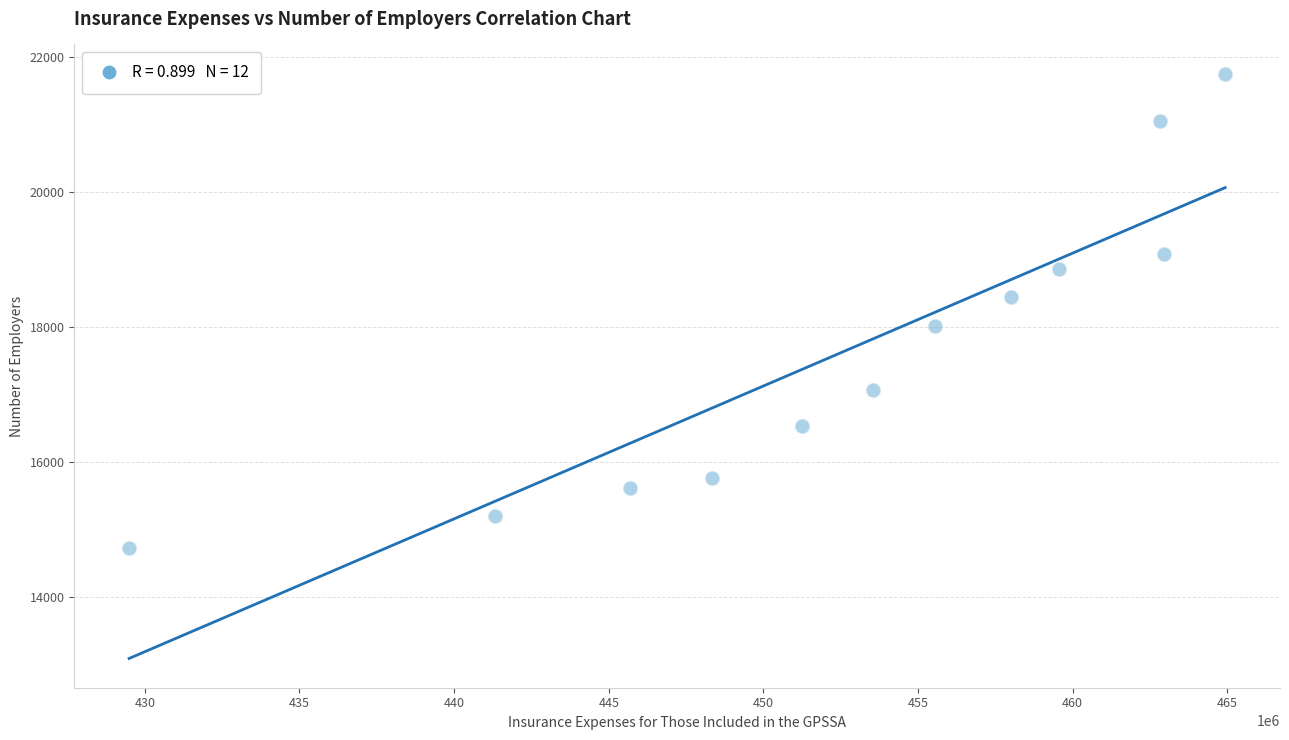

What is the range of Y values (max minus min)?

7025